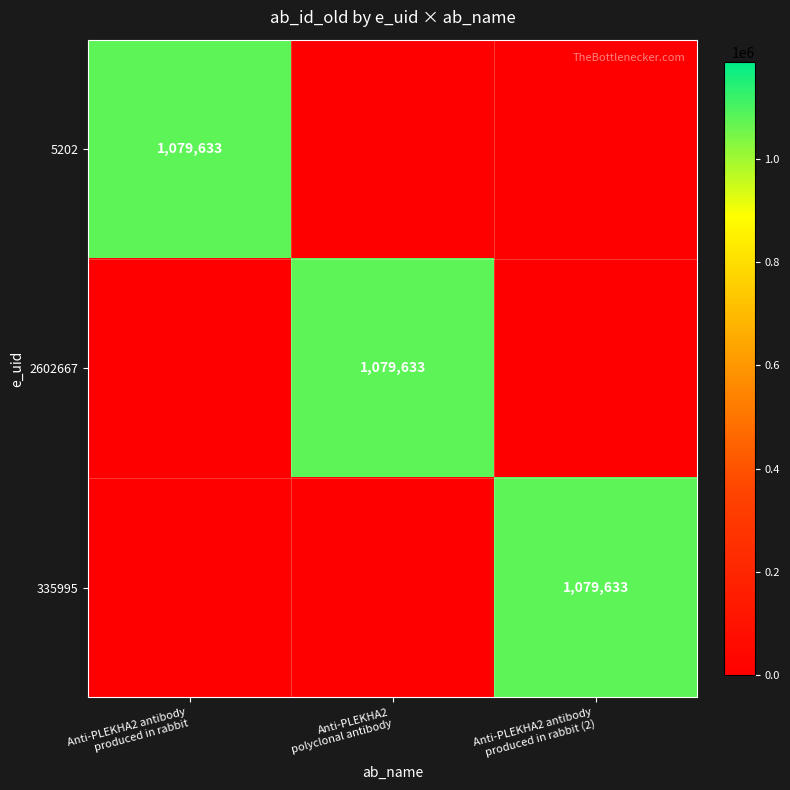

At which label does 2602667 reach its peak?

Anti-PLEKHA2 polyclonal antibody